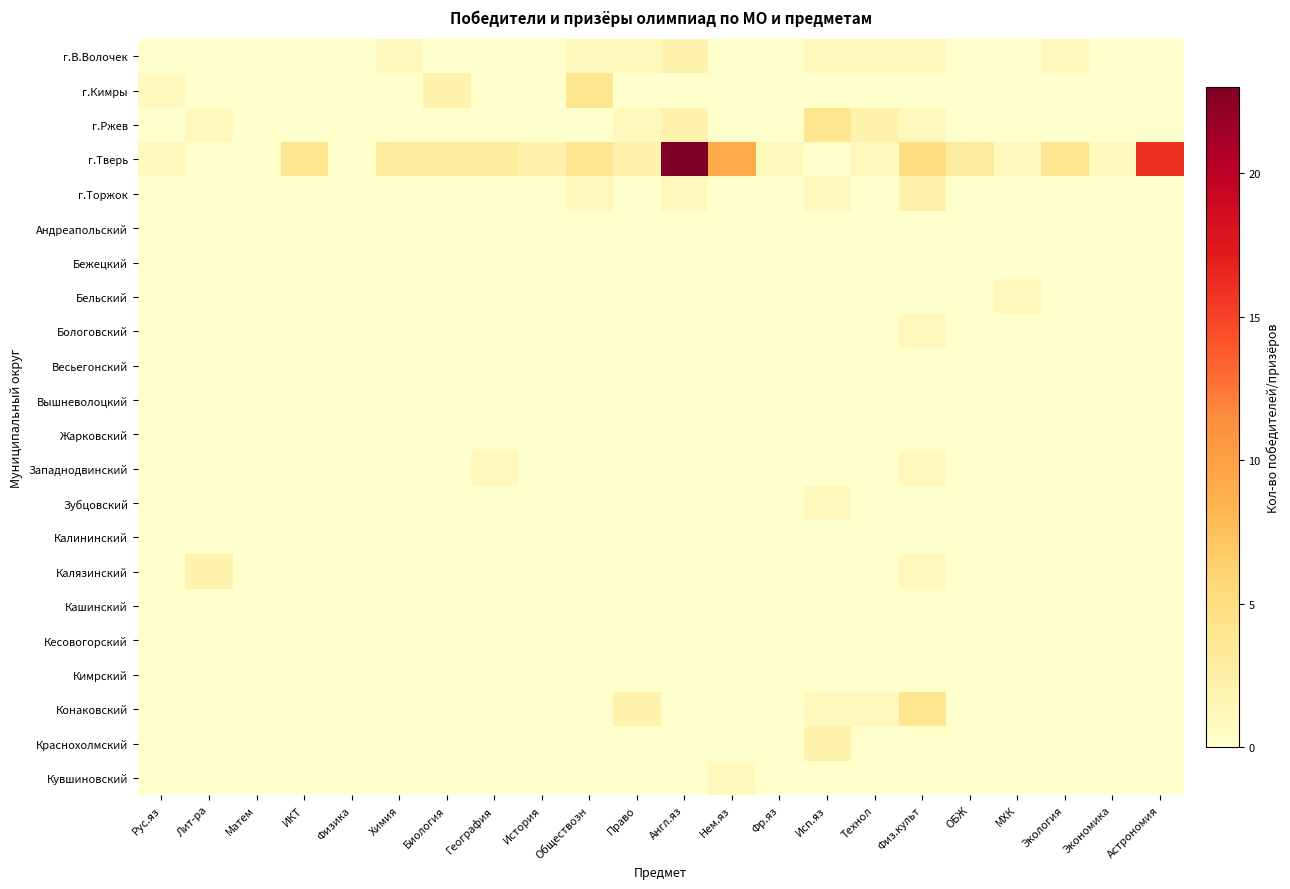

Reading right to left, transcribe all the data shown in this chart.

г.В.Волочек: Астрономия=0	Экономика=0	Экология=1	МХК=0	ОБЖ=0	Физ.культ=1	Технол=1	Исп.яз=1	Фр.яз=0	Нем.яз=0	Англ.яз=2	Право=1	Обществозн=1	История=0	География=0	Биология=0	Химия=1	Физика=0	ИКТ=0	Матем=0	Лит-ра=0	Рус.яз=0
г.Кимры: Астрономия=0	Экономика=0	Экология=0	МХК=0	ОБЖ=0	Физ.культ=0	Технол=0	Исп.яз=0	Фр.яз=0	Нем.яз=0	Англ.яз=0	Право=0	Обществозн=4	История=0	География=0	Биология=2	Химия=0	Физика=0	ИКТ=0	Матем=0	Лит-ра=0	Рус.яз=1
г.Ржев: Астрономия=0	Экономика=0	Экология=0	МХК=0	ОБЖ=0	Физ.культ=1	Технол=2	Исп.яз=4	Фр.яз=0	Нем.яз=0	Англ.яз=2	Право=1	Обществозн=0	История=0	География=0	Биология=0	Химия=0	Физика=0	ИКТ=0	Матем=0	Лит-ра=1	Рус.яз=0
г.Тверь: Астрономия=16	Экономика=1	Экология=4	МХК=1	ОБЖ=3	Физ.культ=5	Технол=1	Исп.яз=0	Фр.яз=1	Нем.яз=9	Англ.яз=23	Право=2	Обществозн=4	История=2	География=3	Биология=3	Химия=3	Физика=0	ИКТ=4	Матем=0	Лит-ра=0	Рус.яз=1
г.Торжок: Астрономия=0	Экономика=0	Экология=0	МХК=0	ОБЖ=0	Физ.культ=2	Технол=0	Исп.яз=1	Фр.яз=0	Нем.яз=0	Англ.яз=1	Право=0	Обществозн=1	История=0	География=0	Биология=0	Химия=0	Физика=0	ИКТ=0	Матем=0	Лит-ра=0	Рус.яз=0
Андреапольский: Астрономия=0	Экономика=0	Экология=0	МХК=0	ОБЖ=0	Физ.культ=0	Технол=0	Исп.яз=0	Фр.яз=0	Нем.яз=0	Англ.яз=0	Право=0	Обществозн=0	История=0	География=0	Биология=0	Химия=0	Физика=0	ИКТ=0	Матем=0	Лит-ра=0	Рус.яз=0
Бежецкий: Астрономия=0	Экономика=0	Экология=0	МХК=0	ОБЖ=0	Физ.культ=0	Технол=0	Исп.яз=0	Фр.яз=0	Нем.яз=0	Англ.яз=0	Право=0	Обществозн=0	История=0	География=0	Биология=0	Химия=0	Физика=0	ИКТ=0	Матем=0	Лит-ра=0	Рус.яз=0
Бельский: Астрономия=0	Экономика=0	Экология=0	МХК=1	ОБЖ=0	Физ.культ=0	Технол=0	Исп.яз=0	Фр.яз=0	Нем.яз=0	Англ.яз=0	Право=0	Обществозн=0	История=0	География=0	Биология=0	Химия=0	Физика=0	ИКТ=0	Матем=0	Лит-ра=0	Рус.яз=0
Бологовский: Астрономия=0	Экономика=0	Экология=0	МХК=0	ОБЖ=0	Физ.культ=1	Технол=0	Исп.яз=0	Фр.яз=0	Нем.яз=0	Англ.яз=0	Право=0	Обществозн=0	История=0	География=0	Биология=0	Химия=0	Физика=0	ИКТ=0	Матем=0	Лит-ра=0	Рус.яз=0
Весьегонский: Астрономия=0	Экономика=0	Экология=0	МХК=0	ОБЖ=0	Физ.культ=0	Технол=0	Исп.яз=0	Фр.яз=0	Нем.яз=0	Англ.яз=0	Право=0	Обществозн=0	История=0	География=0	Биология=0	Химия=0	Физика=0	ИКТ=0	Матем=0	Лит-ра=0	Рус.яз=0
Вышневолоцкий: Астрономия=0	Экономика=0	Экология=0	МХК=0	ОБЖ=0	Физ.культ=0	Технол=0	Исп.яз=0	Фр.яз=0	Нем.яз=0	Англ.яз=0	Право=0	Обществозн=0	История=0	География=0	Биология=0	Химия=0	Физика=0	ИКТ=0	Матем=0	Лит-ра=0	Рус.яз=0
Жарковский: Астрономия=0	Экономика=0	Экология=0	МХК=0	ОБЖ=0	Физ.культ=0	Технол=0	Исп.яз=0	Фр.яз=0	Нем.яз=0	Англ.яз=0	Право=0	Обществозн=0	История=0	География=0	Биология=0	Химия=0	Физика=0	ИКТ=0	Матем=0	Лит-ра=0	Рус.яз=0
Западнодвинский: Астрономия=0	Экономика=0	Экология=0	МХК=0	ОБЖ=0	Физ.культ=1	Технол=0	Исп.яз=0	Фр.яз=0	Нем.яз=0	Англ.яз=0	Право=0	Обществозн=0	История=0	География=1	Биология=0	Химия=0	Физика=0	ИКТ=0	Матем=0	Лит-ра=0	Рус.яз=0
Зубцовский: Астрономия=0	Экономика=0	Экология=0	МХК=0	ОБЖ=0	Физ.культ=0	Технол=0	Исп.яз=1	Фр.яз=0	Нем.яз=0	Англ.яз=0	Право=0	Обществозн=0	История=0	География=0	Биология=0	Химия=0	Физика=0	ИКТ=0	Матем=0	Лит-ра=0	Рус.яз=0
Калининский: Астрономия=0	Экономика=0	Экология=0	МХК=0	ОБЖ=0	Физ.культ=0	Технол=0	Исп.яз=0	Фр.яз=0	Нем.яз=0	Англ.яз=0	Право=0	Обществозн=0	История=0	География=0	Биология=0	Химия=0	Физика=0	ИКТ=0	Матем=0	Лит-ра=0	Рус.яз=0
Калязинский: Астрономия=0	Экономика=0	Экология=0	МХК=0	ОБЖ=0	Физ.культ=1	Технол=0	Исп.яз=0	Фр.яз=0	Нем.яз=0	Англ.яз=0	Право=0	Обществозн=0	История=0	География=0	Биология=0	Химия=0	Физика=0	ИКТ=0	Матем=0	Лит-ра=2	Рус.яз=0
Кашинский: Астрономия=0	Экономика=0	Экология=0	МХК=0	ОБЖ=0	Физ.культ=0	Технол=0	Исп.яз=0	Фр.яз=0	Нем.яз=0	Англ.яз=0	Право=0	Обществозн=0	История=0	География=0	Биология=0	Химия=0	Физика=0	ИКТ=0	Матем=0	Лит-ра=0	Рус.яз=0
Кесовогорский: Астрономия=0	Экономика=0	Экология=0	МХК=0	ОБЖ=0	Физ.культ=0	Технол=0	Исп.яз=0	Фр.яз=0	Нем.яз=0	Англ.яз=0	Право=0	Обществозн=0	История=0	География=0	Биология=0	Химия=0	Физика=0	ИКТ=0	Матем=0	Лит-ра=0	Рус.яз=0
Кимрский: Астрономия=0	Экономика=0	Экология=0	МХК=0	ОБЖ=0	Физ.культ=0	Технол=0	Исп.яз=0	Фр.яз=0	Нем.яз=0	Англ.яз=0	Право=0	Обществозн=0	История=0	География=0	Биология=0	Химия=0	Физика=0	ИКТ=0	Матем=0	Лит-ра=0	Рус.яз=0
Конаковский: Астрономия=0	Экономика=0	Экология=0	МХК=0	ОБЖ=0	Физ.культ=4	Технол=1	Исп.яз=1	Фр.яз=0	Нем.яз=0	Англ.яз=0	Право=2	Обществозн=0	История=0	География=0	Биология=0	Химия=0	Физика=0	ИКТ=0	Матем=0	Лит-ра=0	Рус.яз=0
Краснохолмский: Астрономия=0	Экономика=0	Экология=0	МХК=0	ОБЖ=0	Физ.культ=0	Технол=0	Исп.яз=2	Фр.яз=0	Нем.яз=0	Англ.яз=0	Право=0	Обществозн=0	История=0	География=0	Биология=0	Химия=0	Физика=0	ИКТ=0	Матем=0	Лит-ра=0	Рус.яз=0
Кувшиновский: Астрономия=0	Экономика=0	Экология=0	МХК=0	ОБЖ=0	Физ.культ=0	Технол=0	Исп.яз=0	Фр.яз=0	Нем.яз=1	Англ.яз=0	Право=0	Обществозн=0	История=0	География=0	Биология=0	Химия=0	Физика=0	ИКТ=0	Матем=0	Лит-ра=0	Рус.яз=0